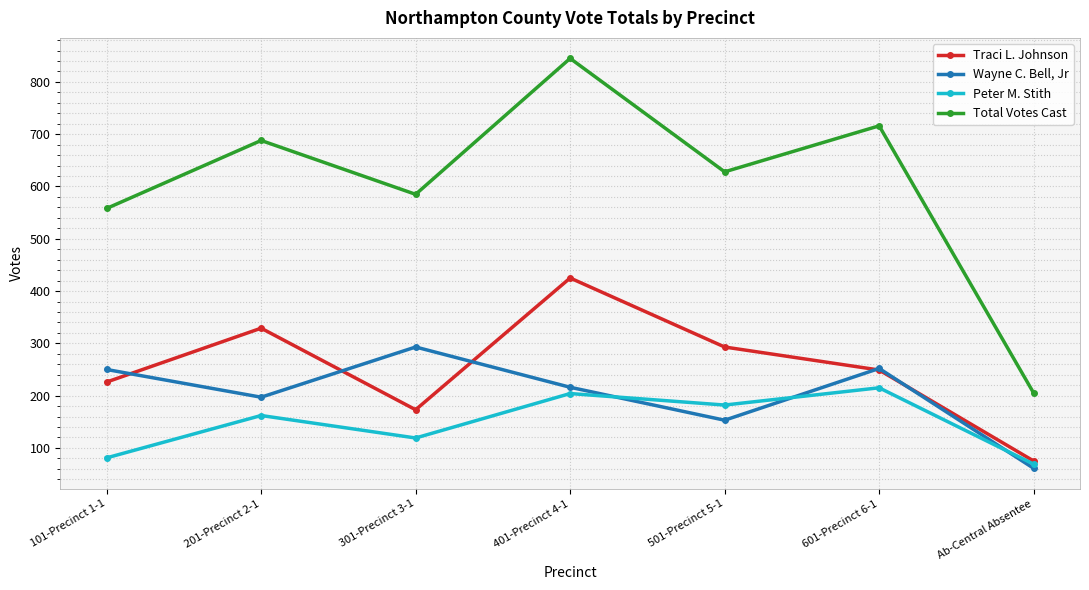

How many lines are shown in the chart?

4